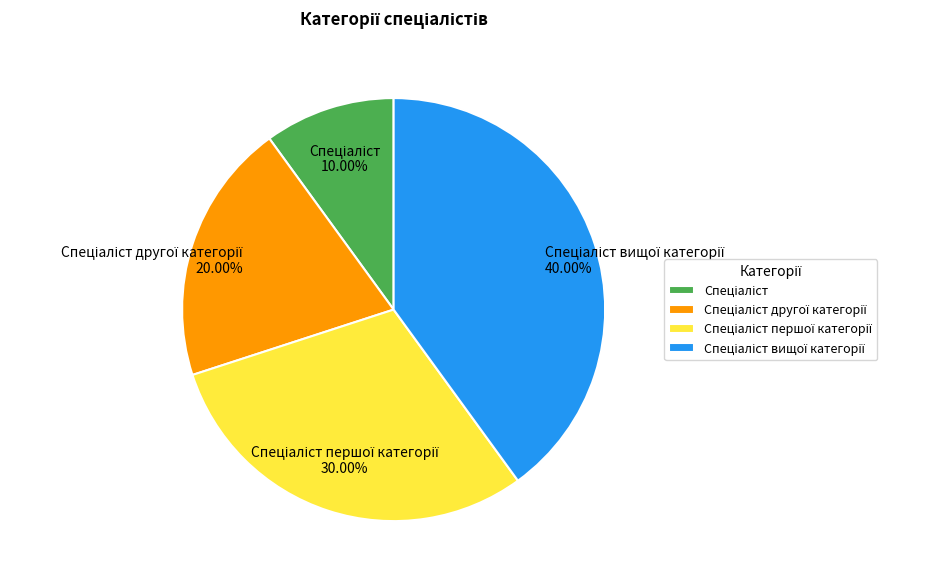

Is there any slice that represents more than half of the pie?

No